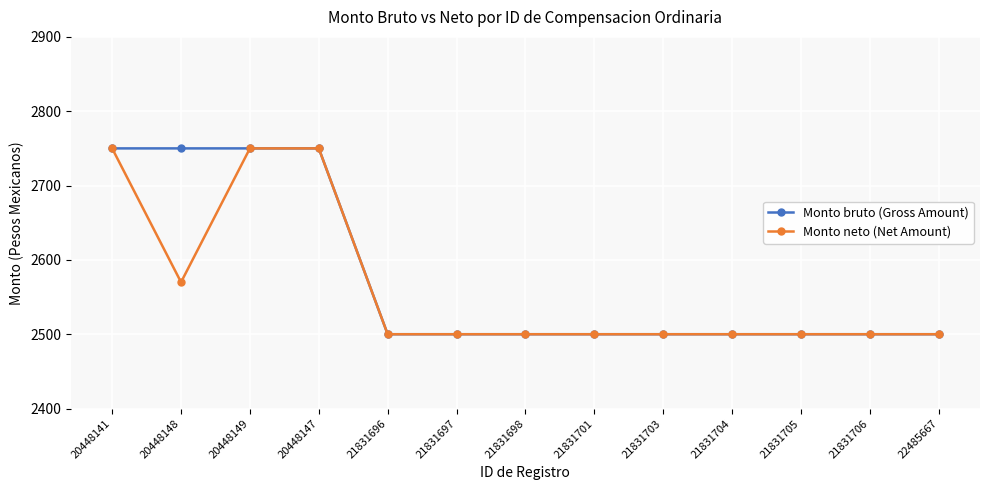

At how many categories does at least one series exceed 2559?

4